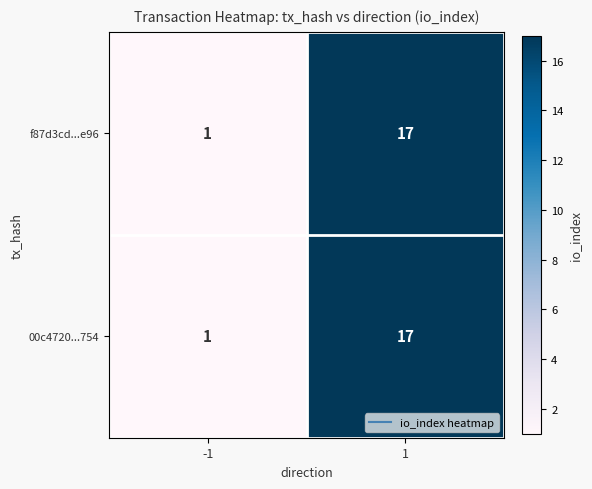

What is the average value of the 00c4720...754 series?

9